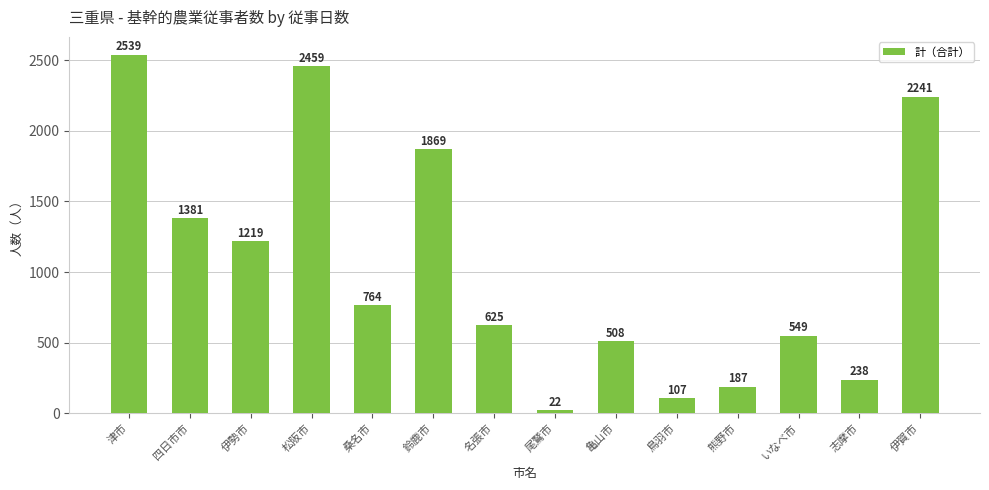

Read the value at 熊野市, to the nearest 100.

200